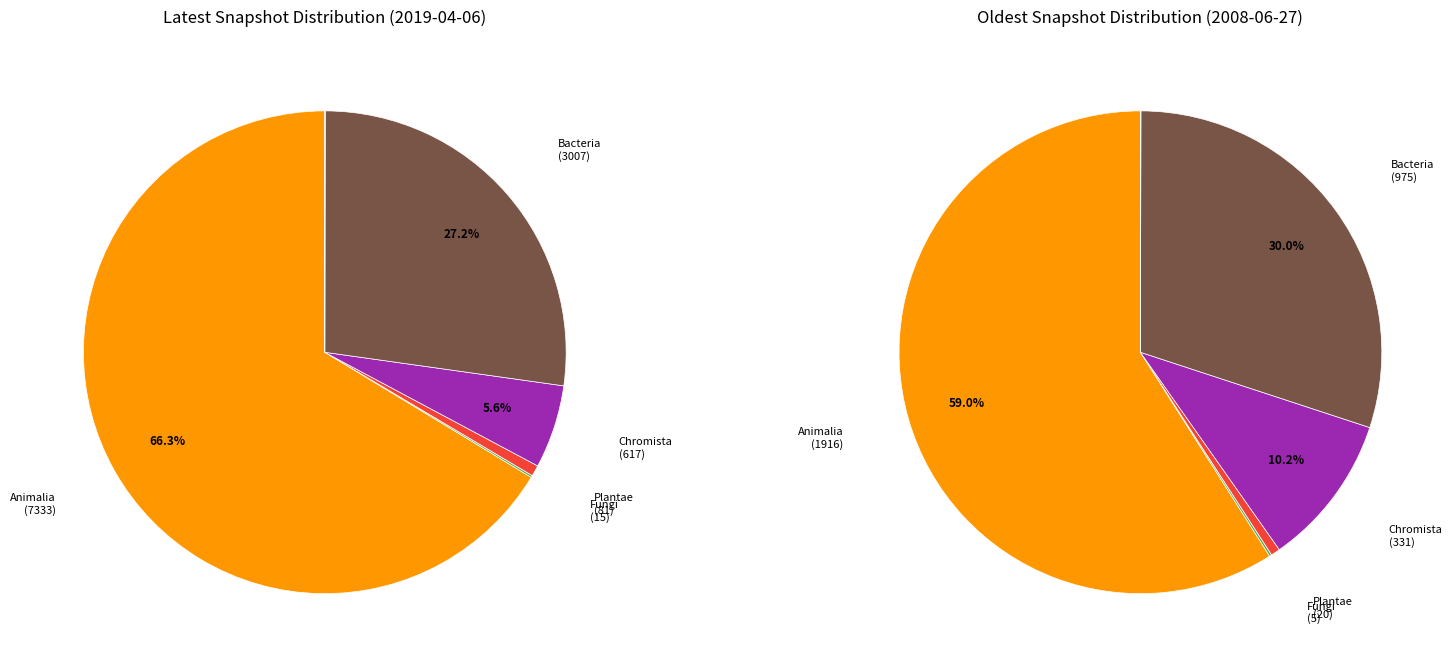

To the nearest percent, what is the difference between the 4 and 0 slice percentages?

1%